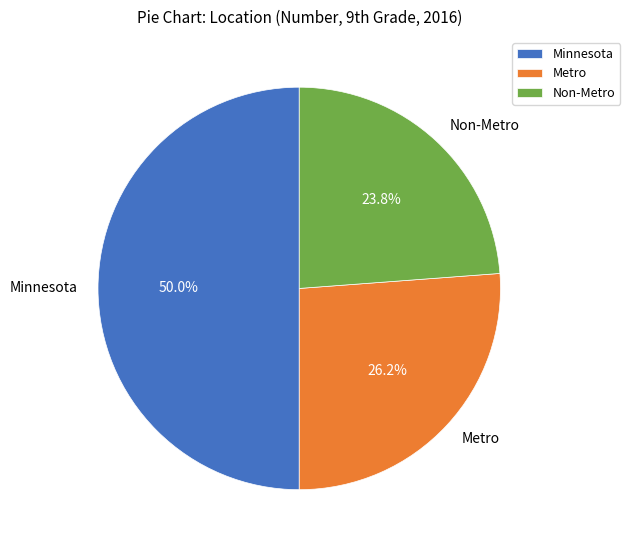

The Metro slice represents 26% of the pie. True or false?

True